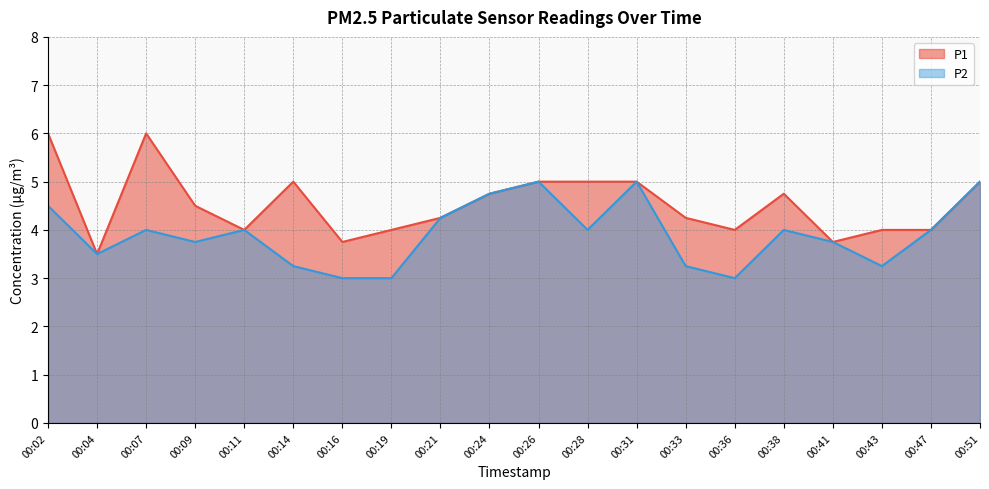

What are all the series names shown in the legend?

P1, P2